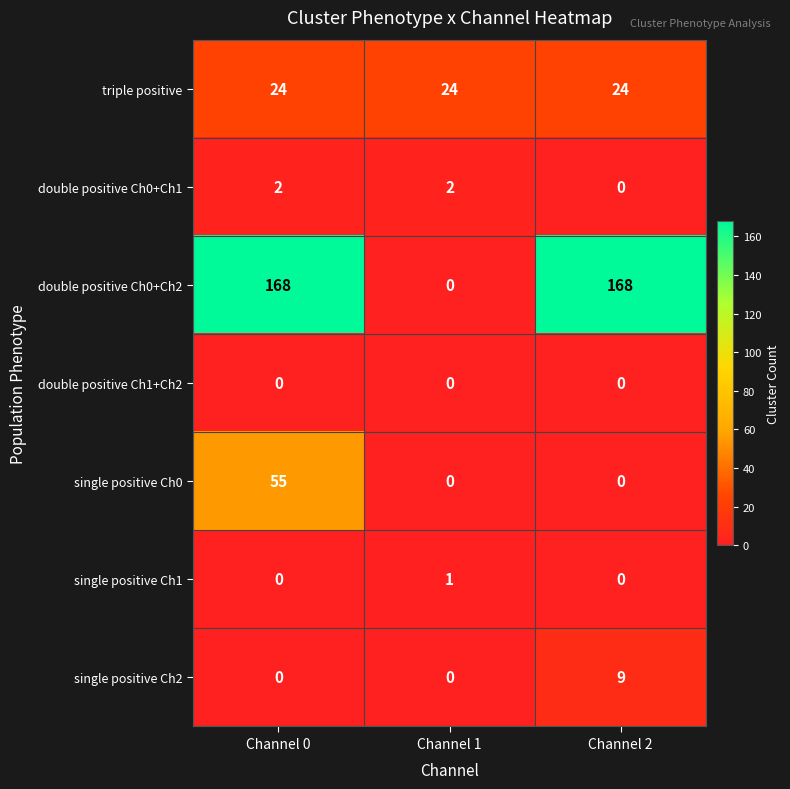

How many categories are shown in the chart?

3